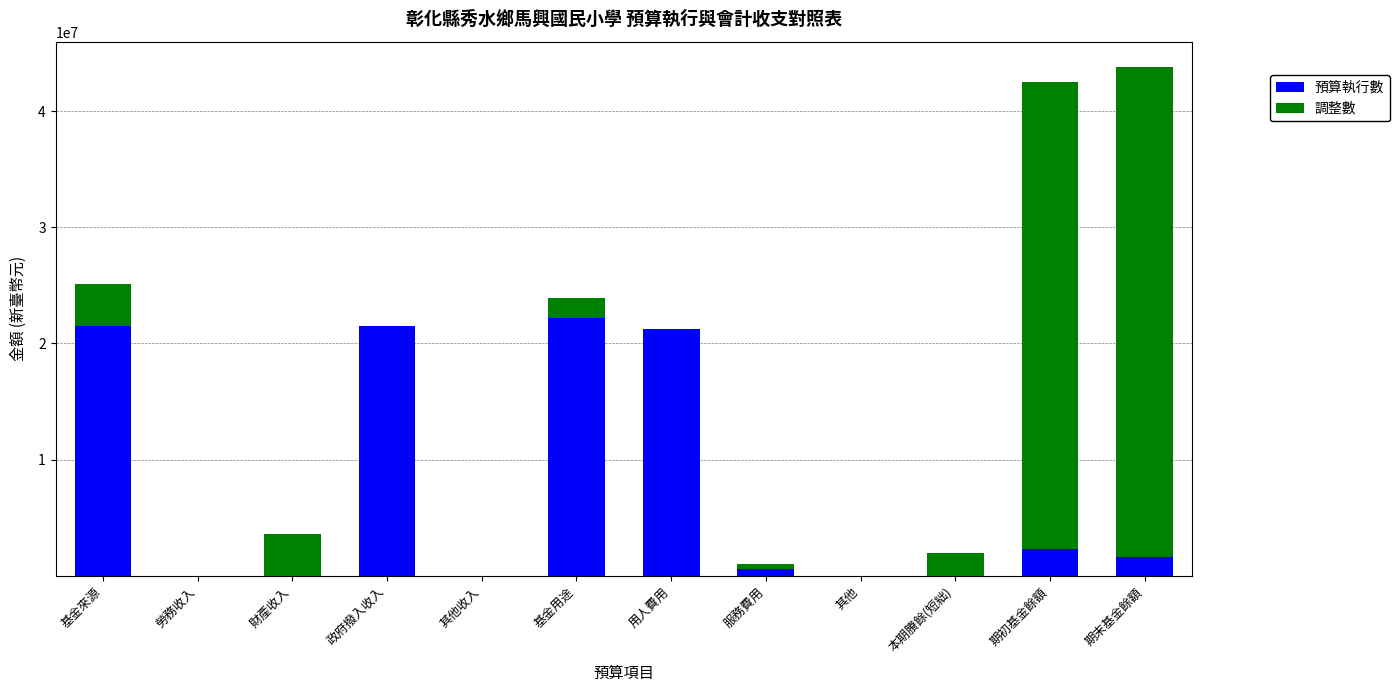

What is the sum of all 預算執行數 values?

91054062